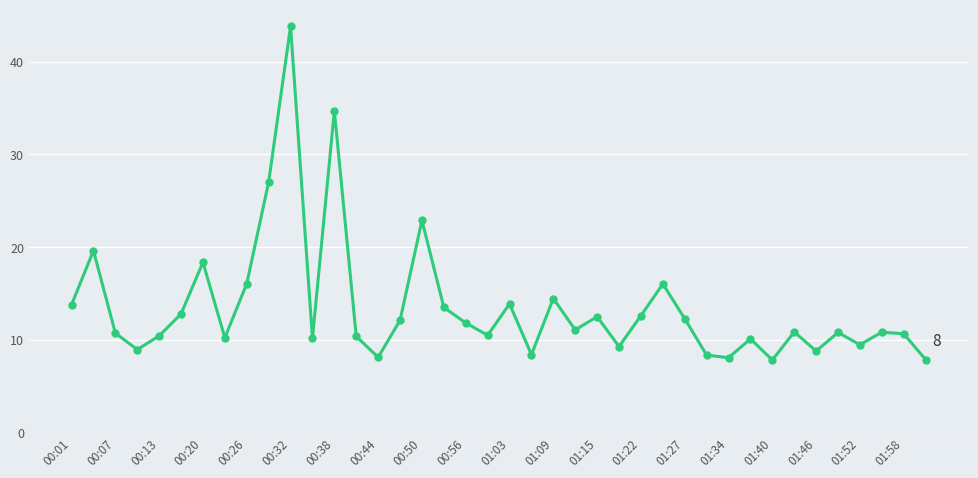

What is the average value?

13.5